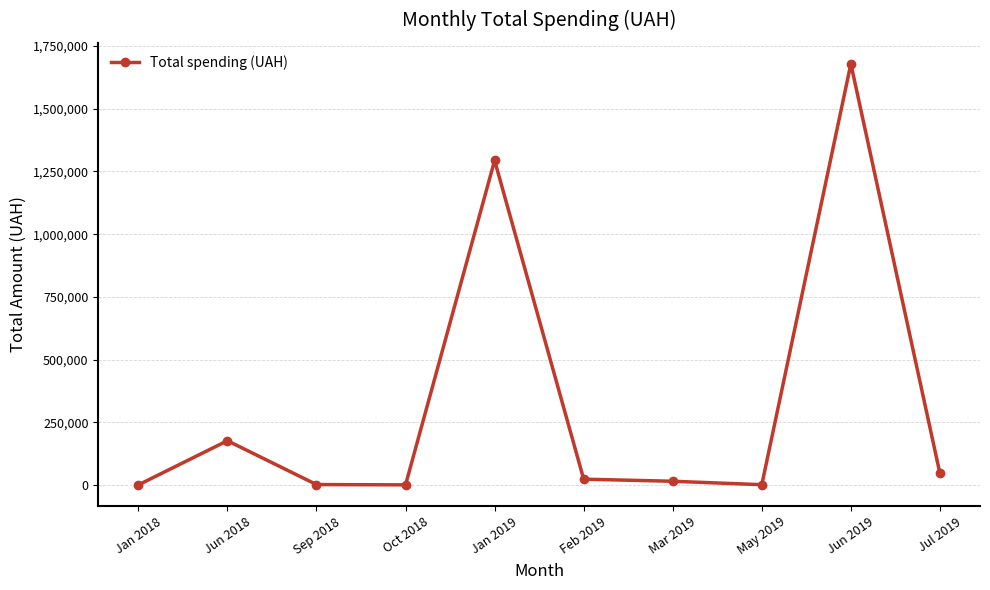

What is the value of the 9th point from the left?

1679258.6